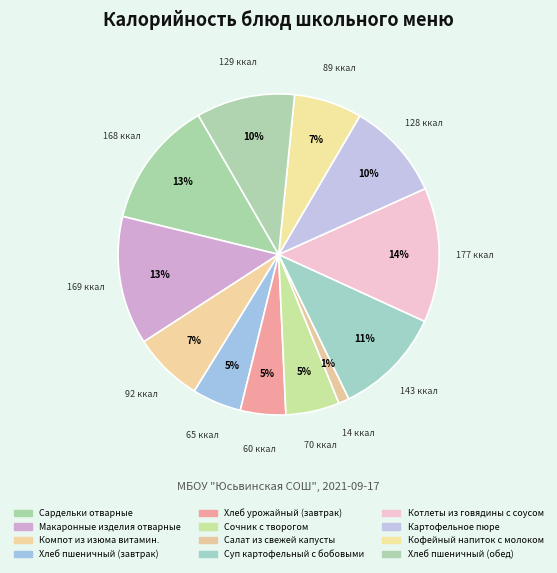

To the nearest percent, what portion does Сардельки отварные represent?

13%